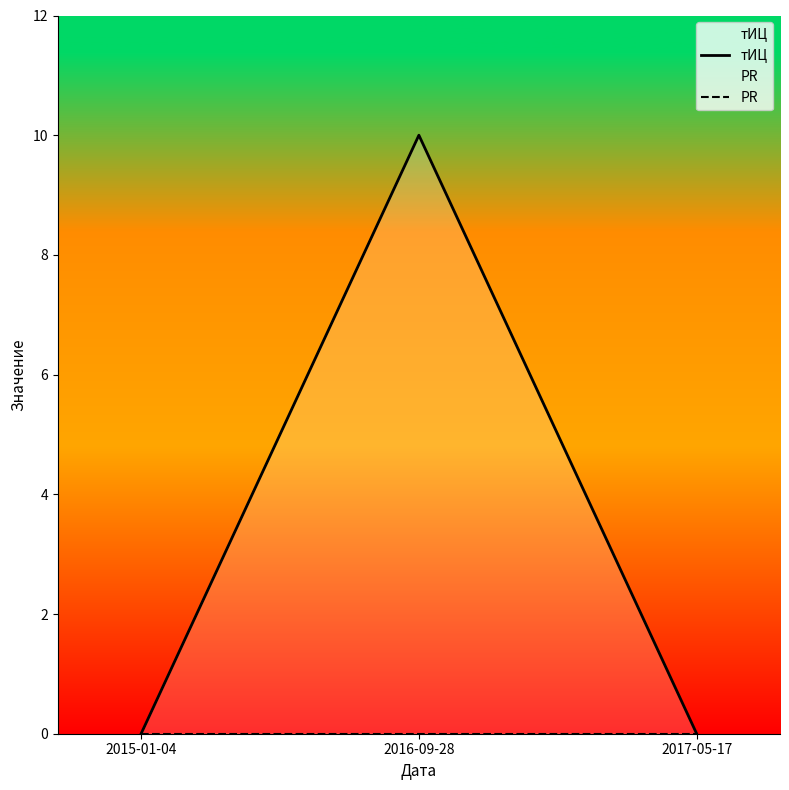

At how many categories does at least one series exceed 8?

1